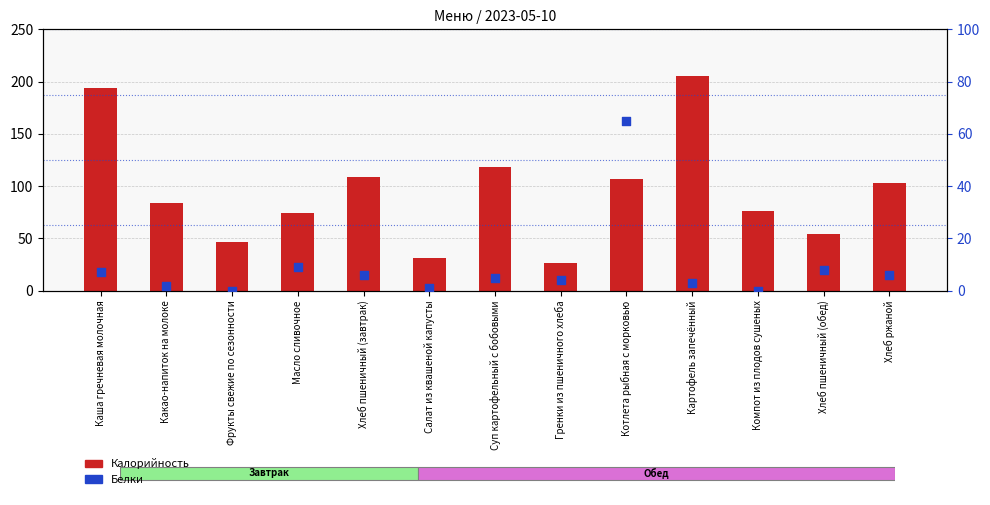

Which series has the largest total across all categories?

Калорийность